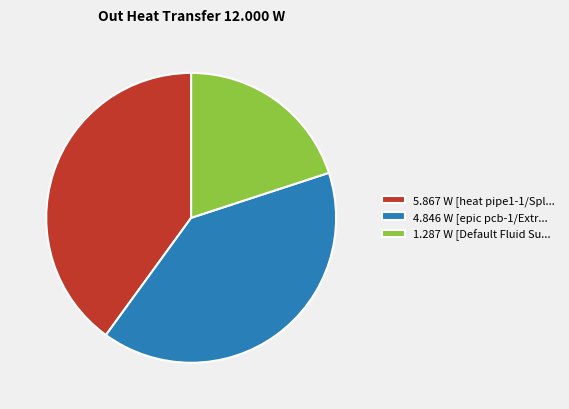

Which has a higher value, 1.287 W [Default Fluid Su... or 5.867 W [heat pipe1-1/Spl...?

5.867 W [heat pipe1-1/Spl...